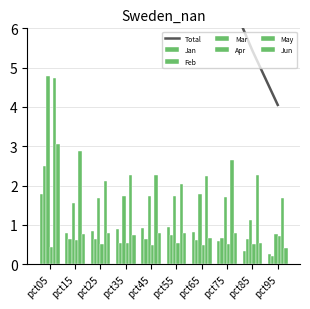

What is the difference between the second highest and minimum values in the Feb series?

0.5